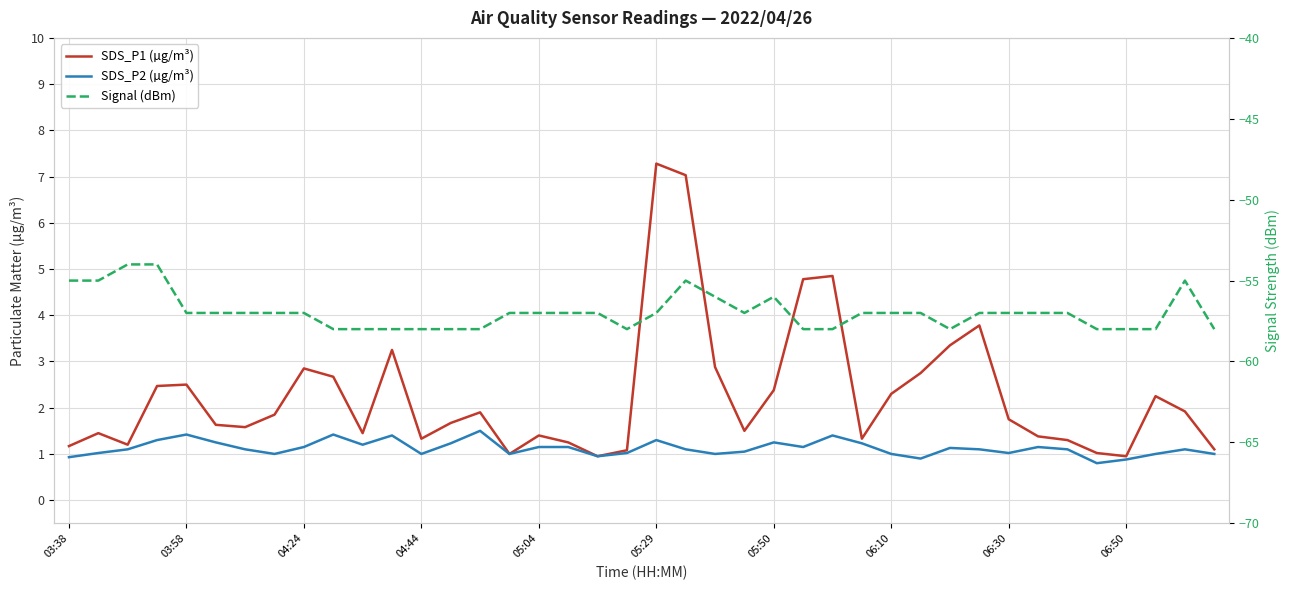

What is the minimum value for SDS_P1 (µg/m³)?

0.9